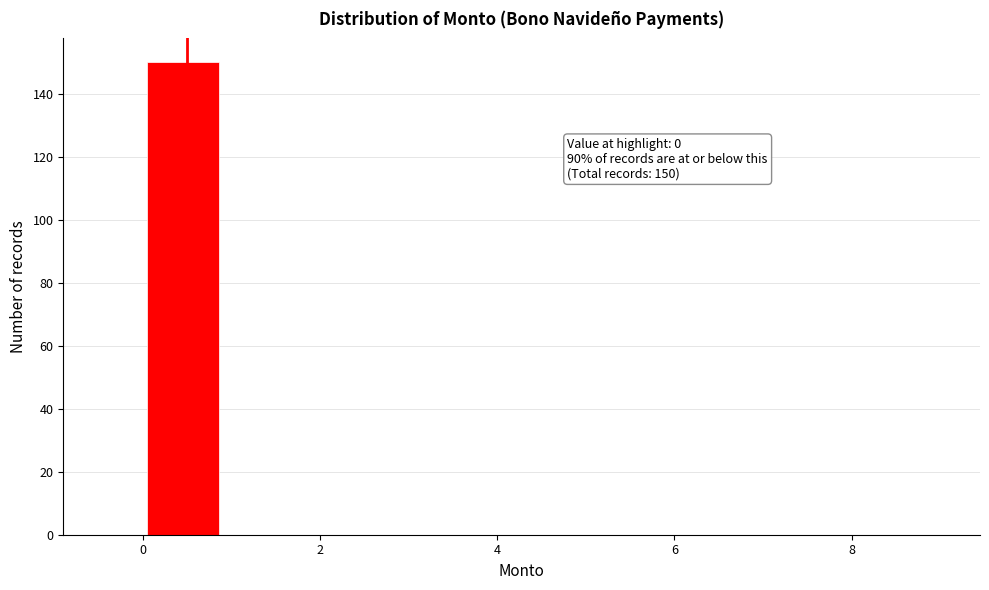

Over which range of the x-axis is the bar tallest?

0.0 to 0.9